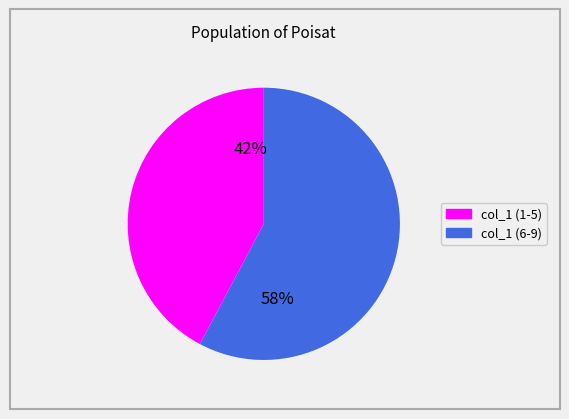

To the nearest percent, what is the difference between the largest and smallest slice percentages?

16%